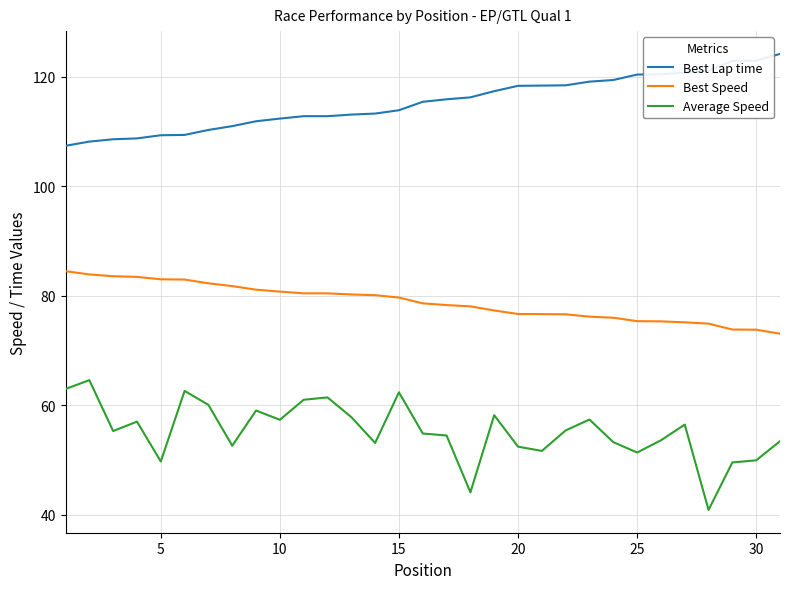

At how many categories does at least one series exceed 59?

31